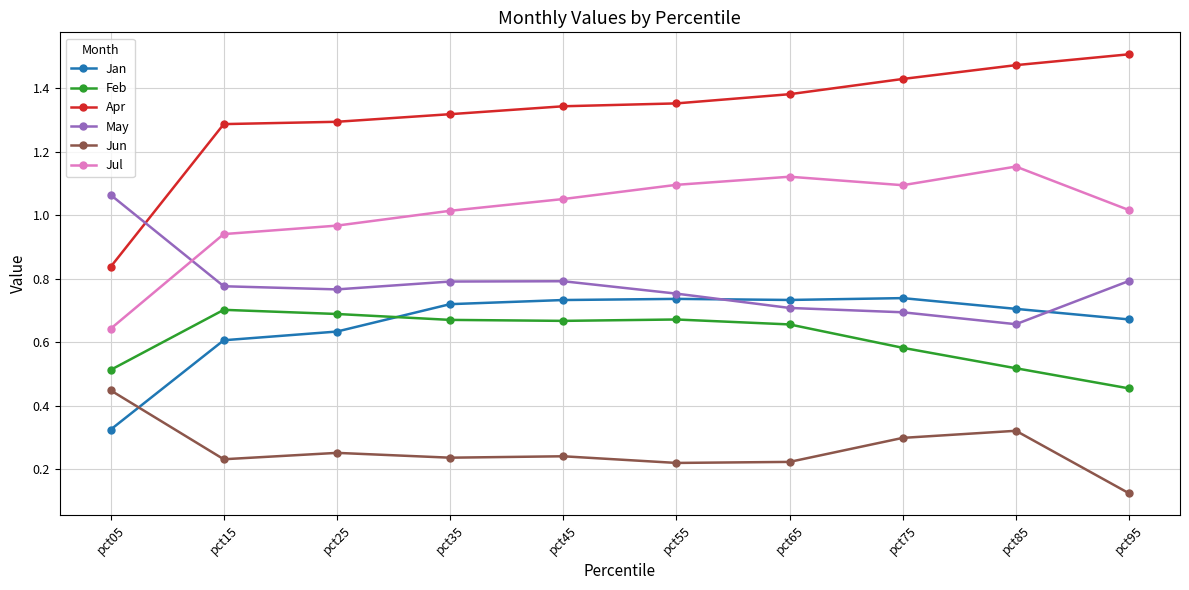

How many Jan values are between 0 and 1?

10